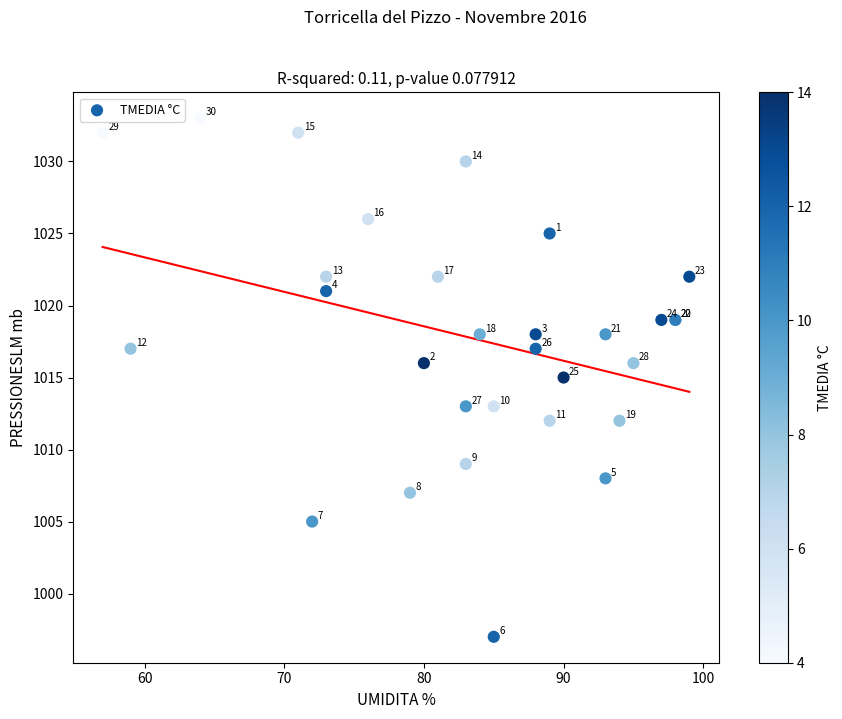

What Y value in the scatter plot is closest to 1015?

1015